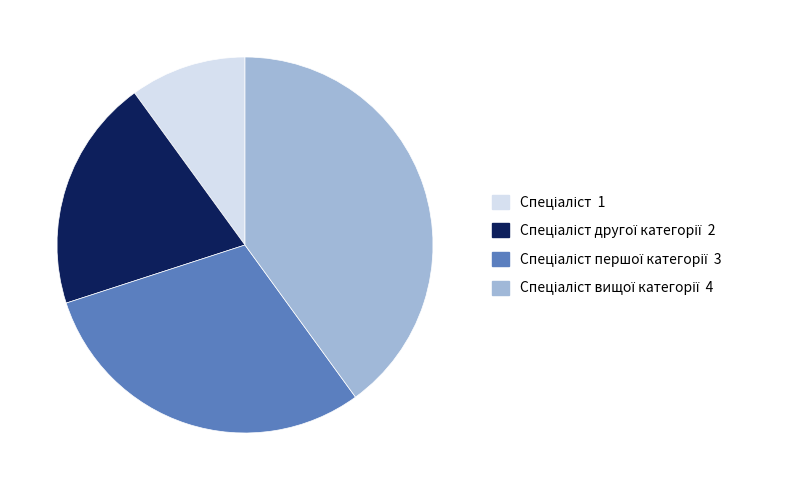

Is there a majority slice in this chart?

No